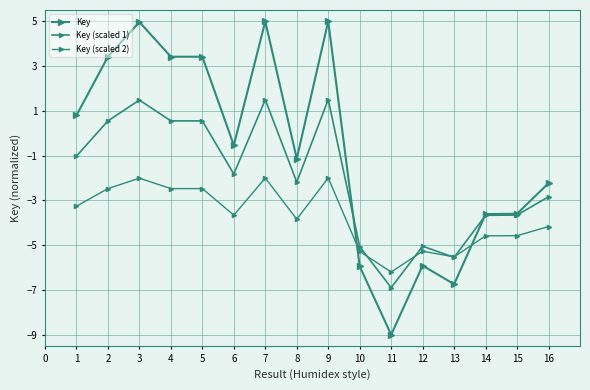

Where is the first local minimum for Key (scaled 2)?

6